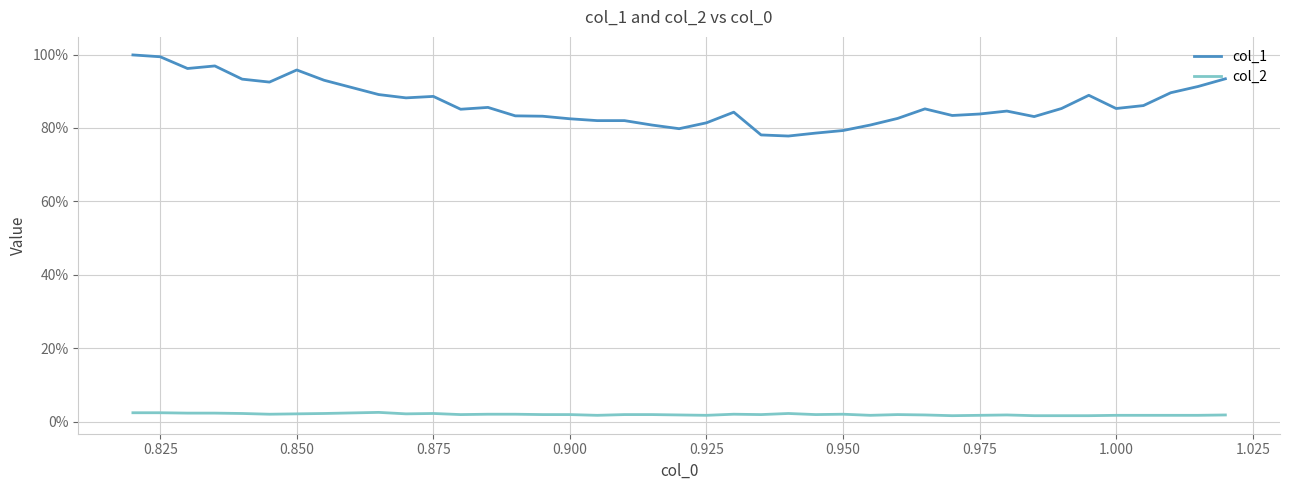

What is the lowest value of the col_1 series?

0.8